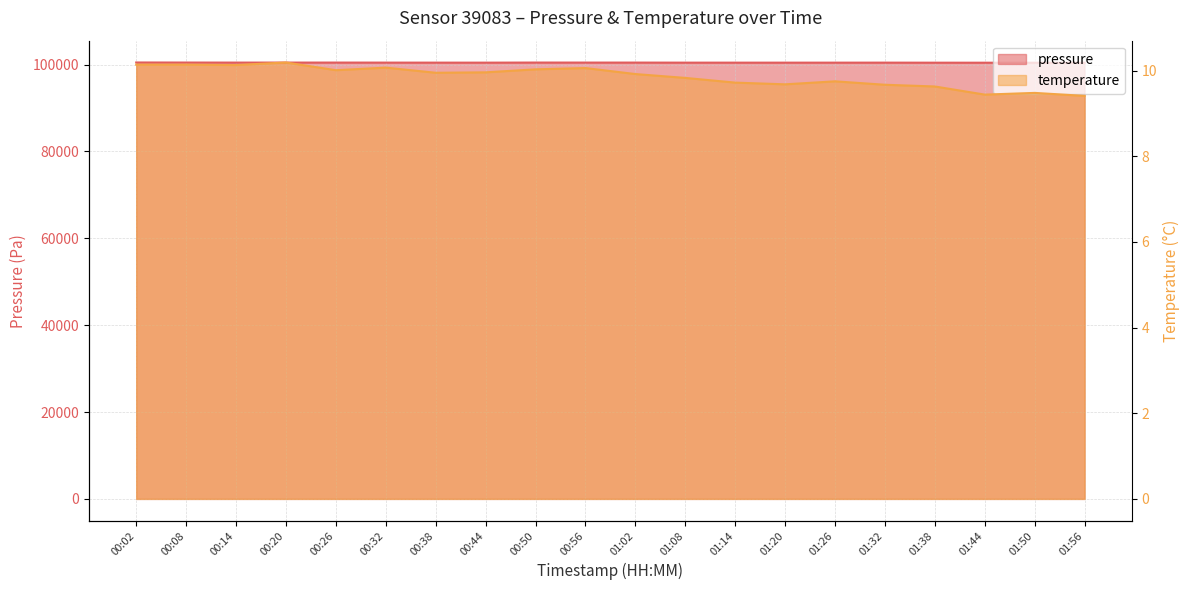

Reading left to right, extract all data points from this chart.

pressure: 100475.8	100462.6	100452.4	100453.9	100457.9	100448.2	100442.5	100438.8	100460.3	100455.3	100454.3	100441.0	100438.7	100438.4	100438.9	100442.1	100430.6	100426.2	100417.5	100411.8
temperature: 10.1	10.1	10.1	10.2	10.0	10.1	9.9	10.0	10.0	10.1	9.9	9.8	9.7	9.7	9.8	9.7	9.6	9.4	9.5	9.4